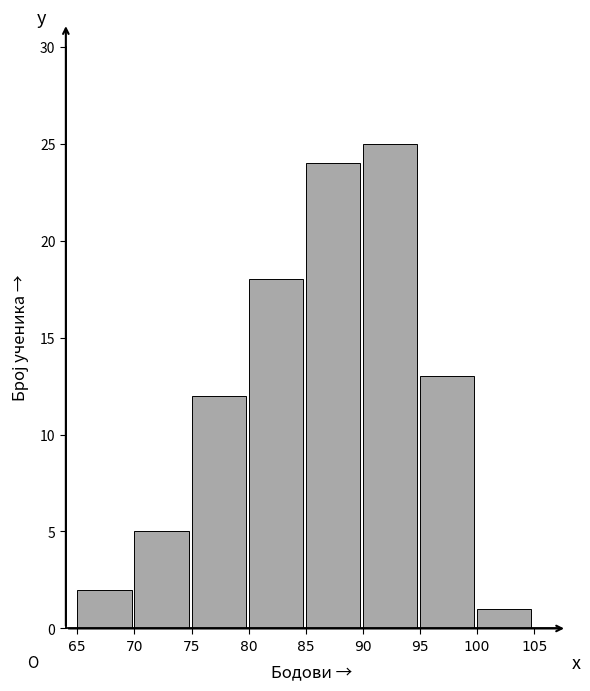

Reading left to right, list every bar in this chart as the range it spans on the x-axis followed by its height. The values are not printed on the chart, so give them approximately, as read against the axis.

65 to 70: 2
70 to 75: 5
75 to 80: 12
80 to 85: 18
85 to 90: 24
90 to 95: 25
95 to 100: 13
100 to 105: 1